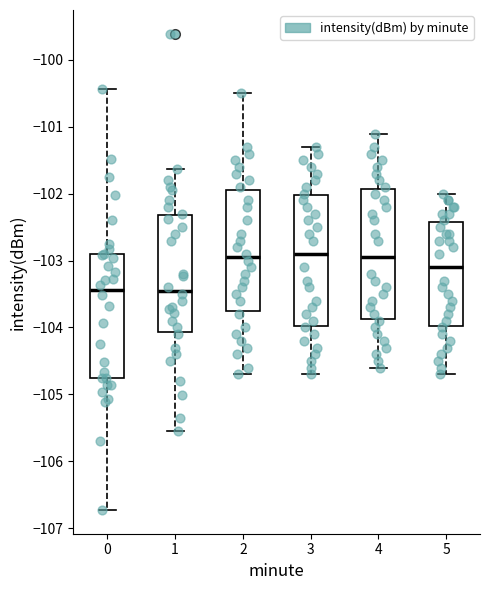

Reading left to right, transcribe this box plot: for each box, give where its median line is, the range the box spans, and where its two whiskers end, as read against the y-axis. The values are not printed on the chart, so give them approximately, as read against the axis.

0: median -103.4, box -104.8 to -102.9, whiskers -106.7 to -100.4
1: median -103.4, box -104.1 to -102.3, whiskers -105.5 to -101.6
2: median -102.9, box -103.7 to -101.9, whiskers -104.7 to -100.5
3: median -102.9, box -104.0 to -102.0, whiskers -104.7 to -101.3
4: median -102.9, box -103.9 to -101.9, whiskers -104.6 to -101.1
5: median -103.1, box -104.0 to -102.4, whiskers -104.7 to -102.0